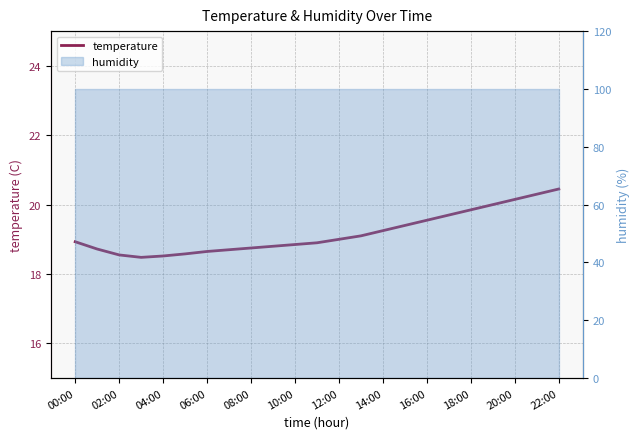

How many points are lower than both their immediate neighbors (excluding endpoints)?

1